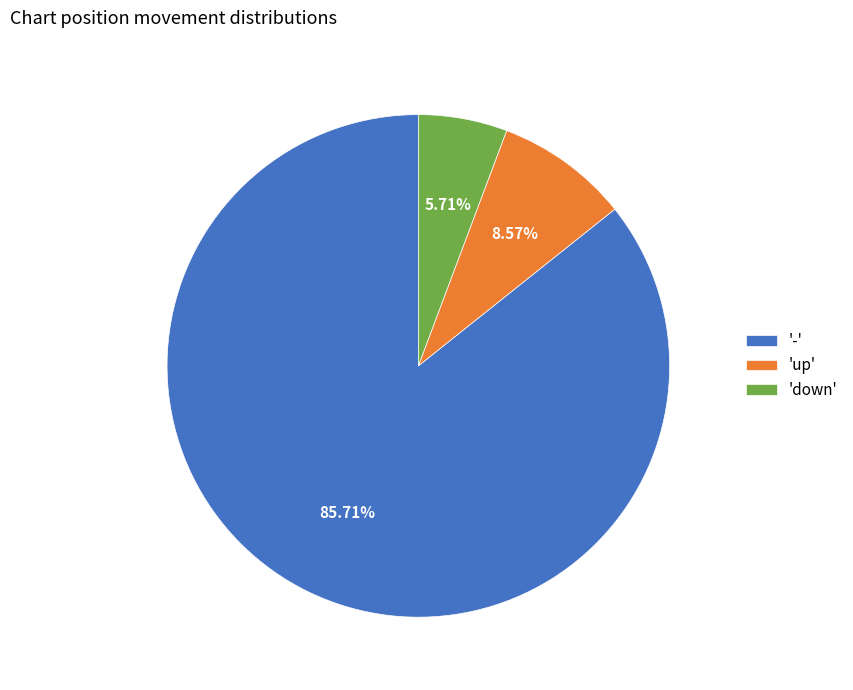

To the nearest percent, what is the difference between the largest and smallest slice percentages?

80%